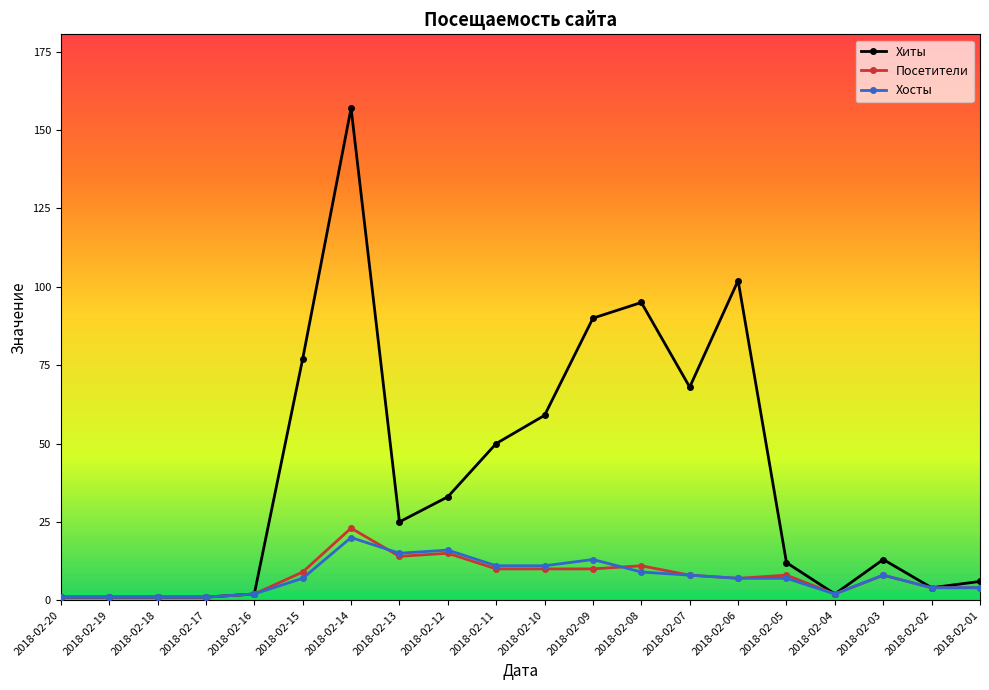

Read the Хиты value at 2018-02-14, to the nearest 50.

150